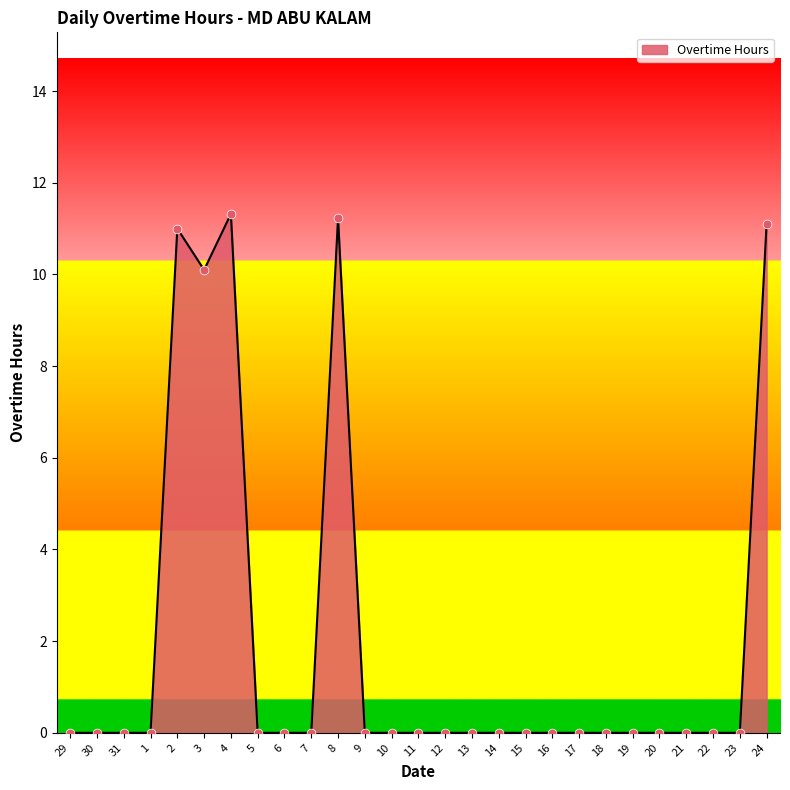

What is the change in value from 2 to 11?

-11.0